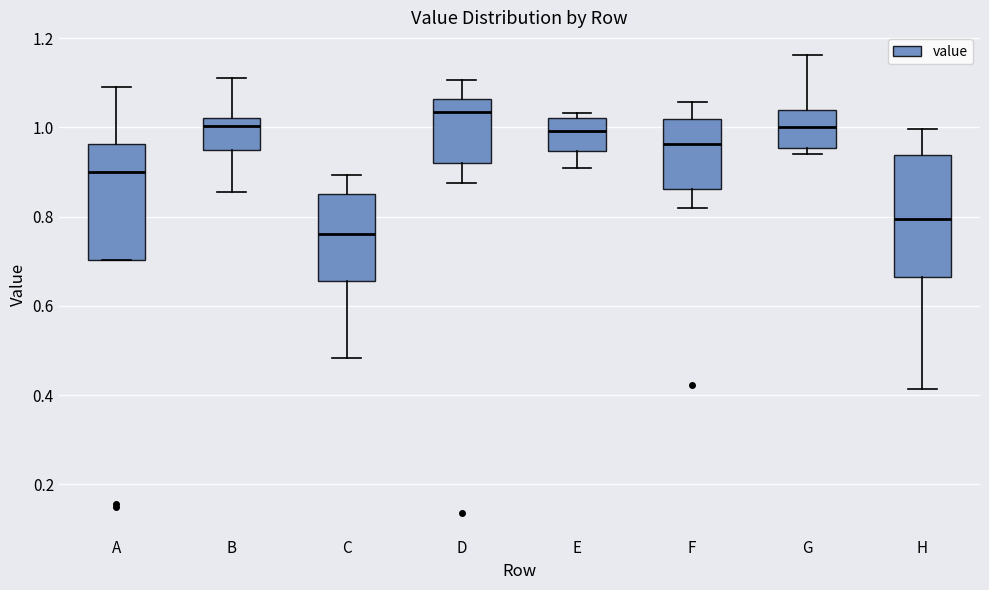

Where is the lower edge of the box for G on the y-axis? The values are not printed on the chart, so give them approximately, as read against the axis.

0.96